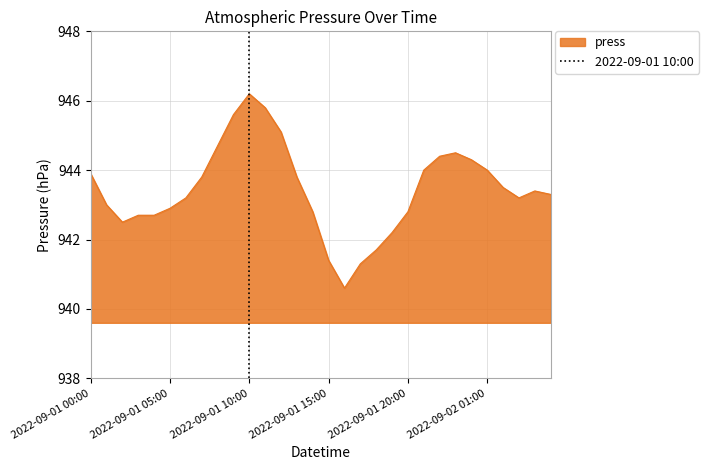

How many series are shown in this chart?

1